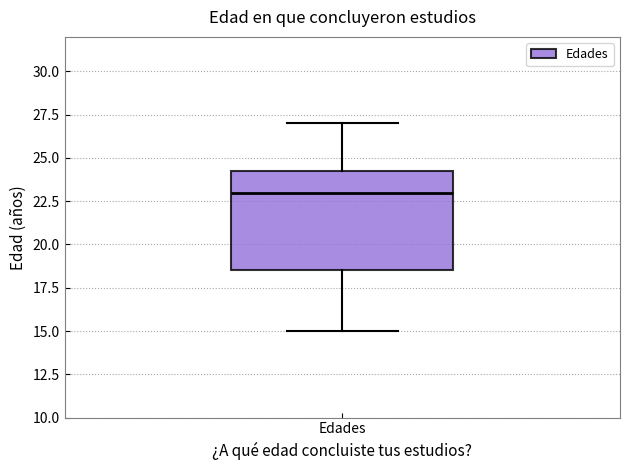

Transcribe this box plot: give where the median line is, the range the box spans, and where the two whiskers end, as read against the y-axis. The values are not printed on the chart, so give them approximately, as read against the axis.

median 23.0, box 18.5 to 24.5, whiskers 15.0 to 27.0